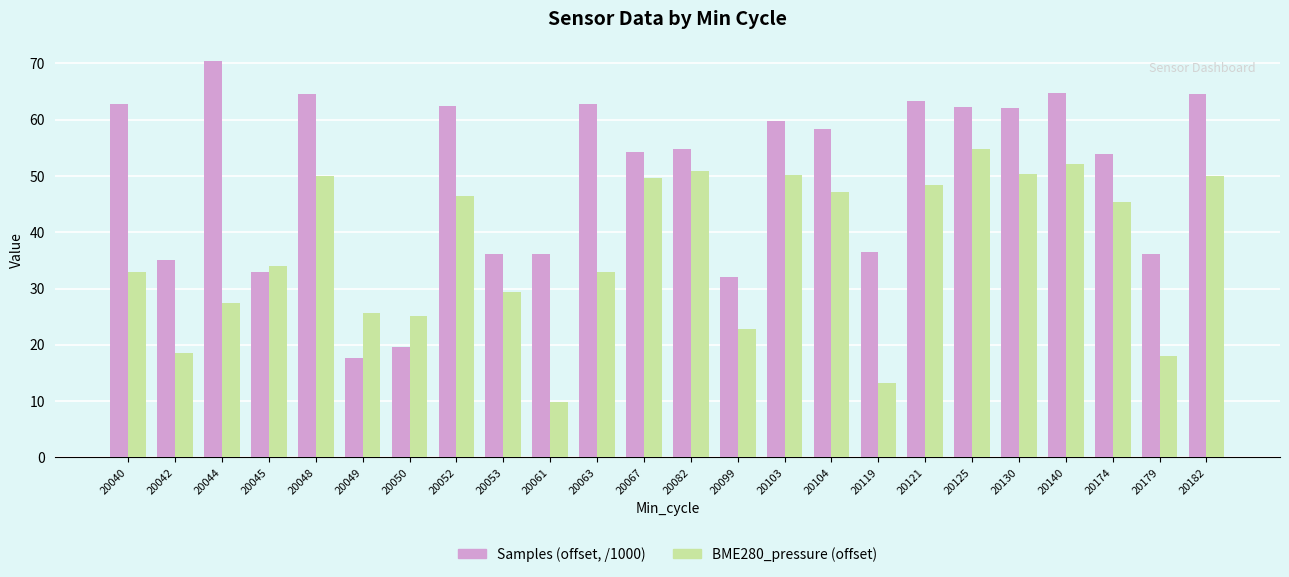

What are all the series names shown in the legend?

Samples (offset, /1000), BME280_pressure (offset)